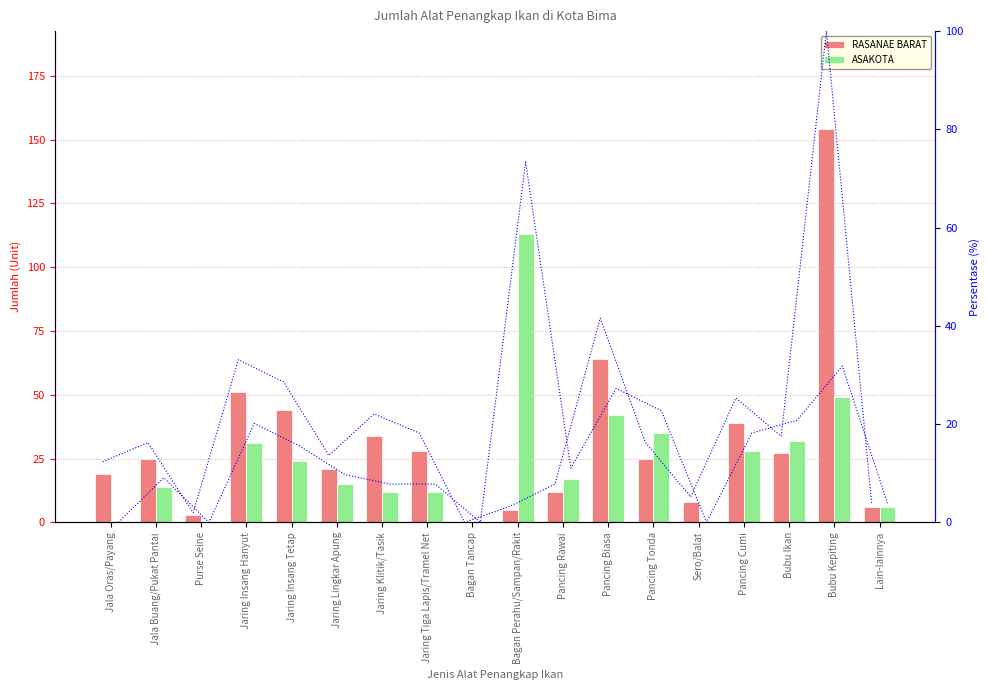

What is the approximate value of RASANAE BARAT at Jaring Insang Hanyut?

51.0